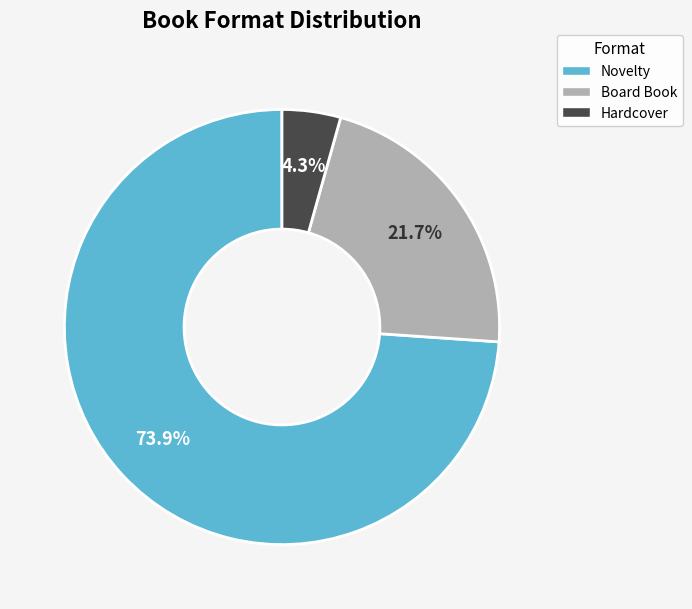

Rank the categories by value from highest to lowest.

Novelty, Board Book, Hardcover